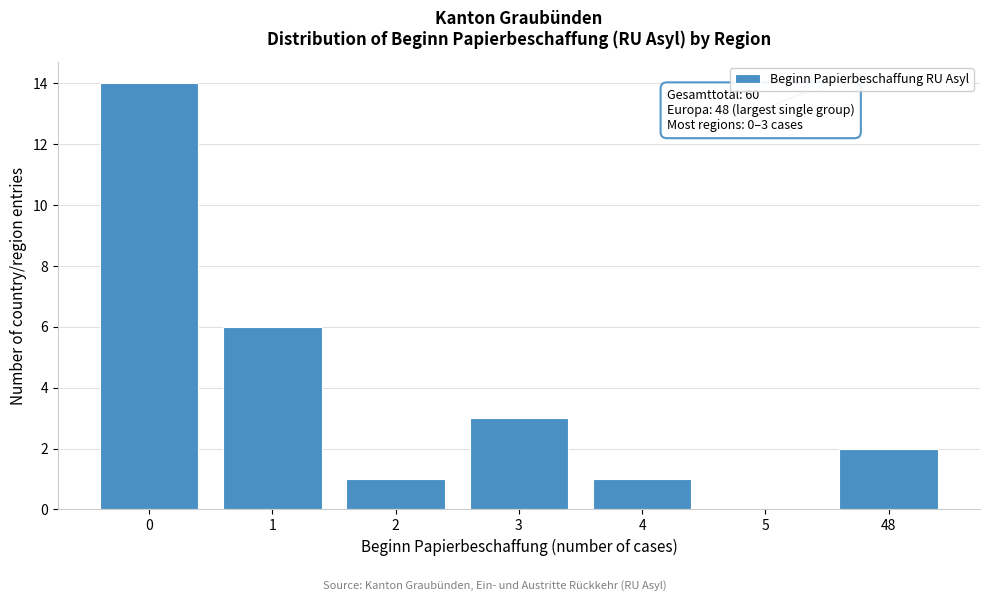

Reading left to right, list all the values displayed in this chart.

0=14	1=6	2=1	3=3	4=1	5=0	48=2